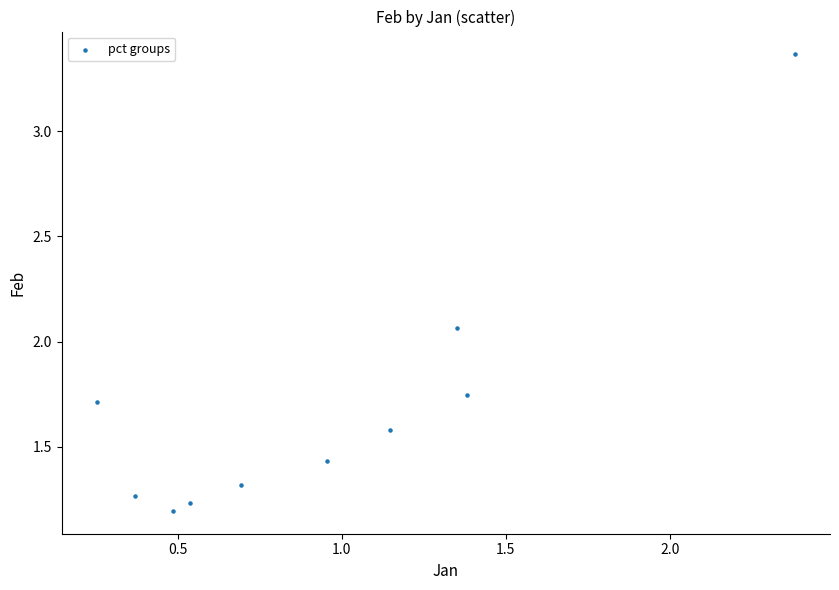

What is the range of Y values (max minus min)?

2.2